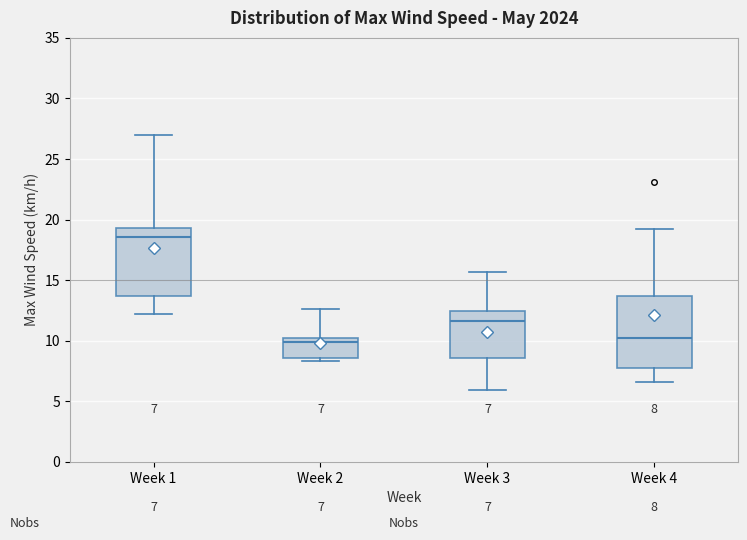

Which box has the highest median line?

Week 1